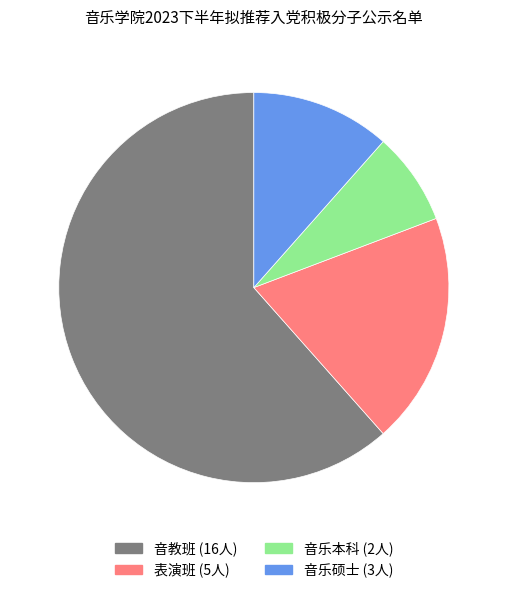

How many slices are in this pie chart?

4